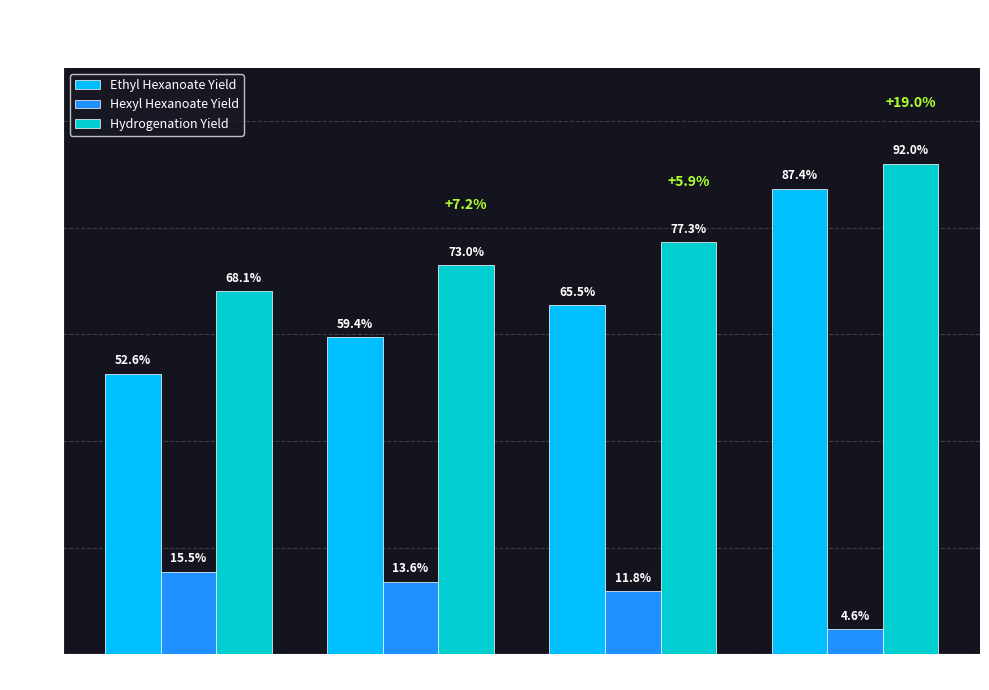

Does the chart contain any negative values?

No